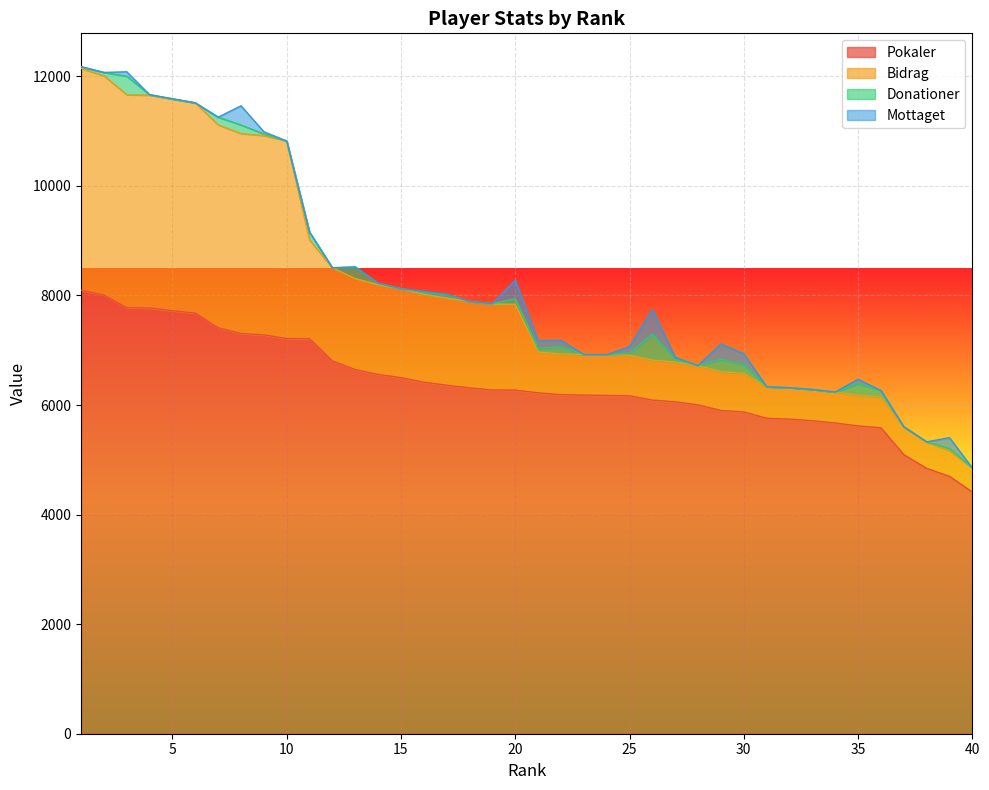

Which has a higher value, 20 or 5?

5